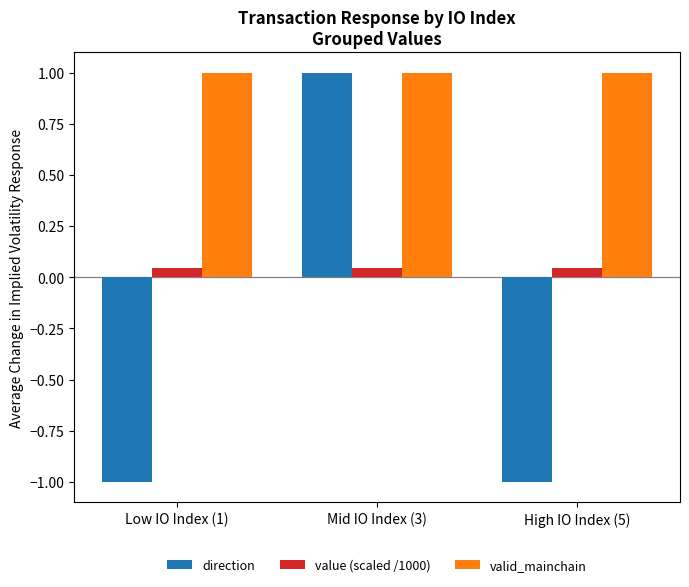

At Low IO Index (1), list the series in order from smallest to largest.

direction, value (scaled /1000), valid_mainchain